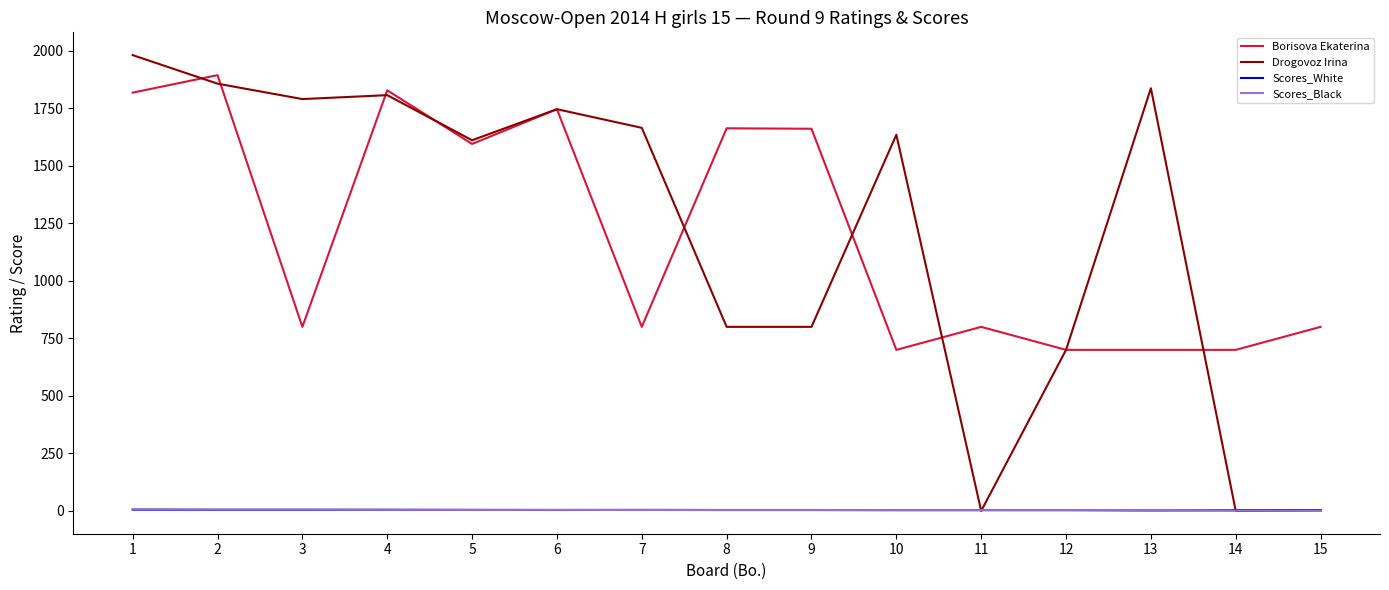

What is the difference between the Borisova Ekaterina values at 8 and 12?

963.0